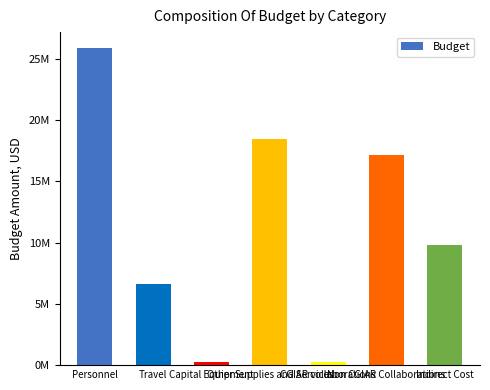

Are the bars horizontal?

No